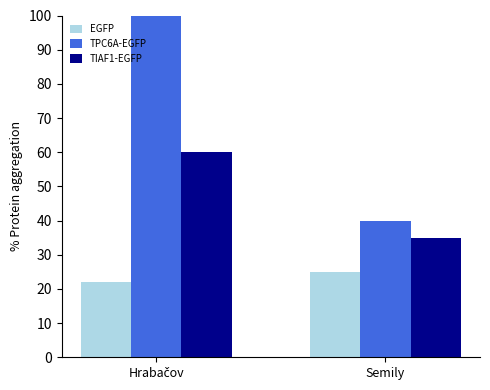

What is the label of the 1st bar from the left?

Hrabačov